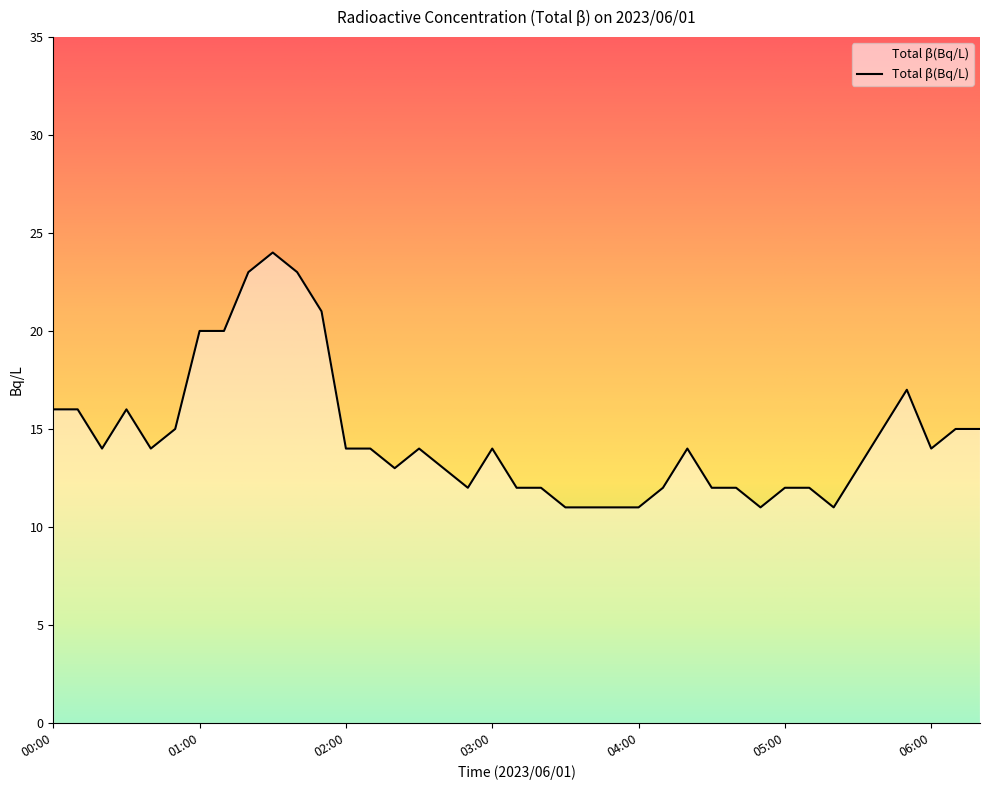

What is the sum of all values?

569